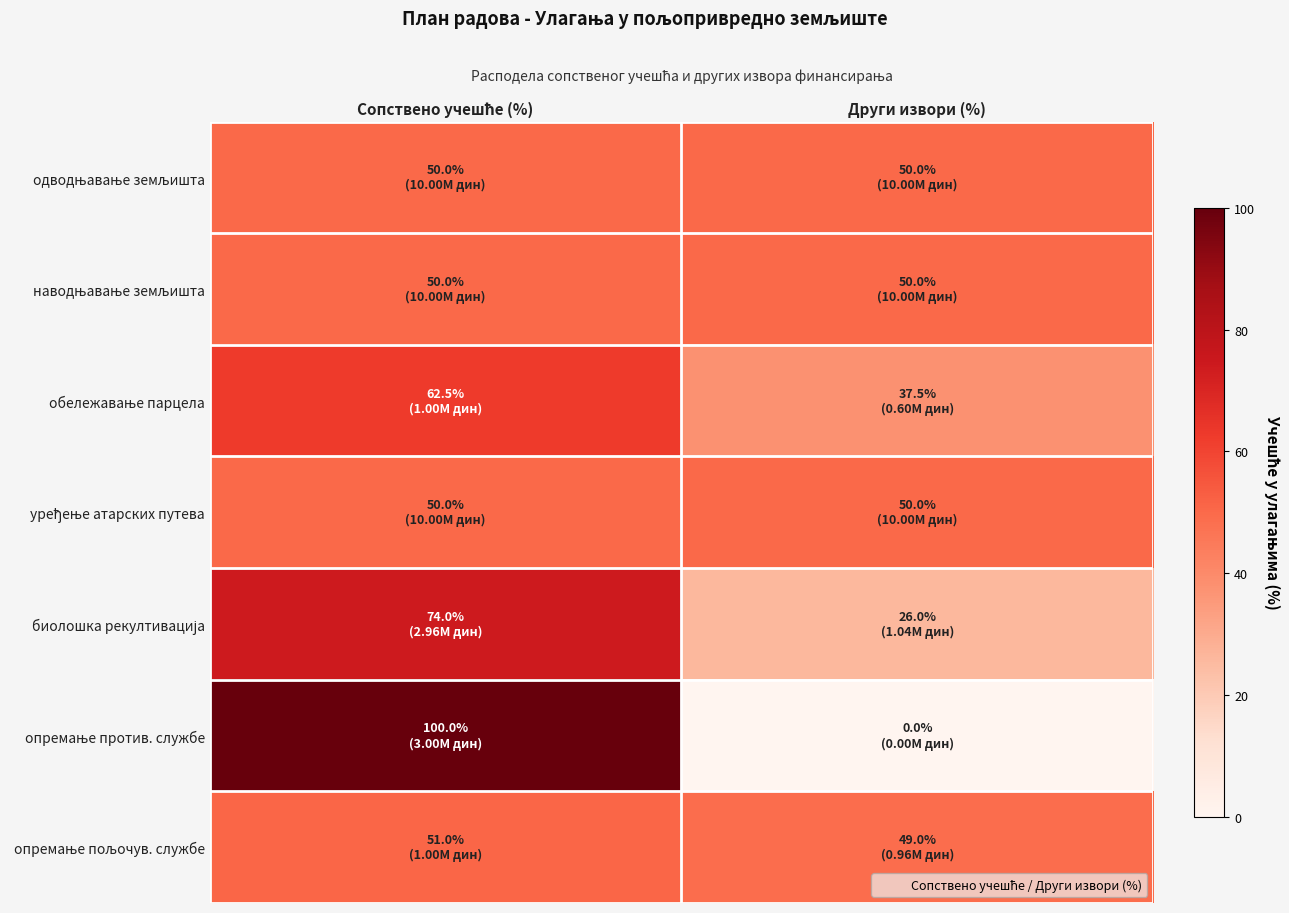

Count the number of data series in this chart.

7